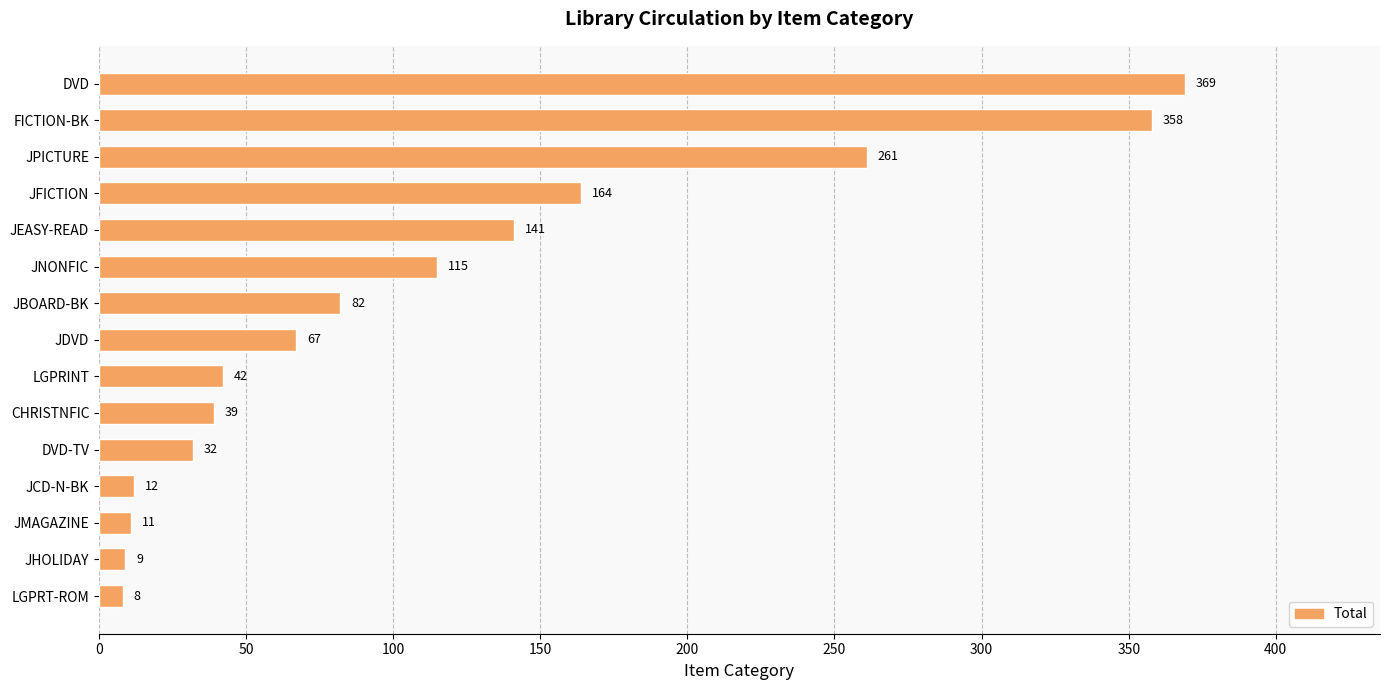

What is the label of the 14th bar from the top?

JHOLIDAY